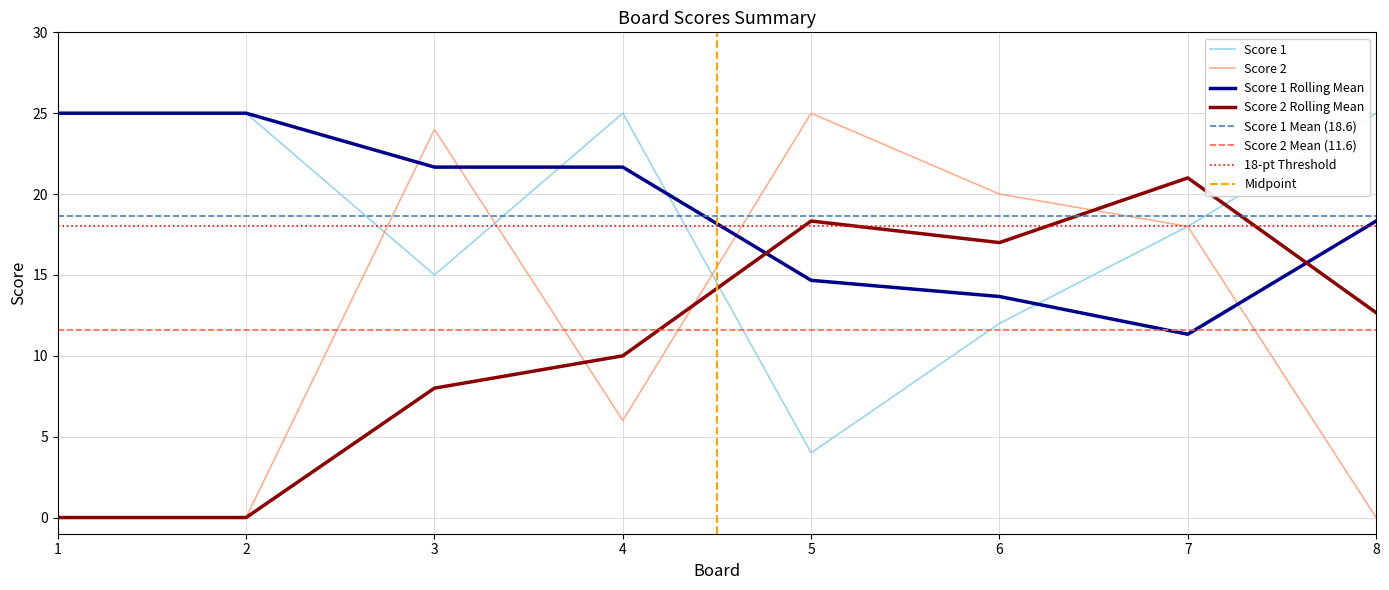

The Score 2 series shows 9 at 3. True or false?

False